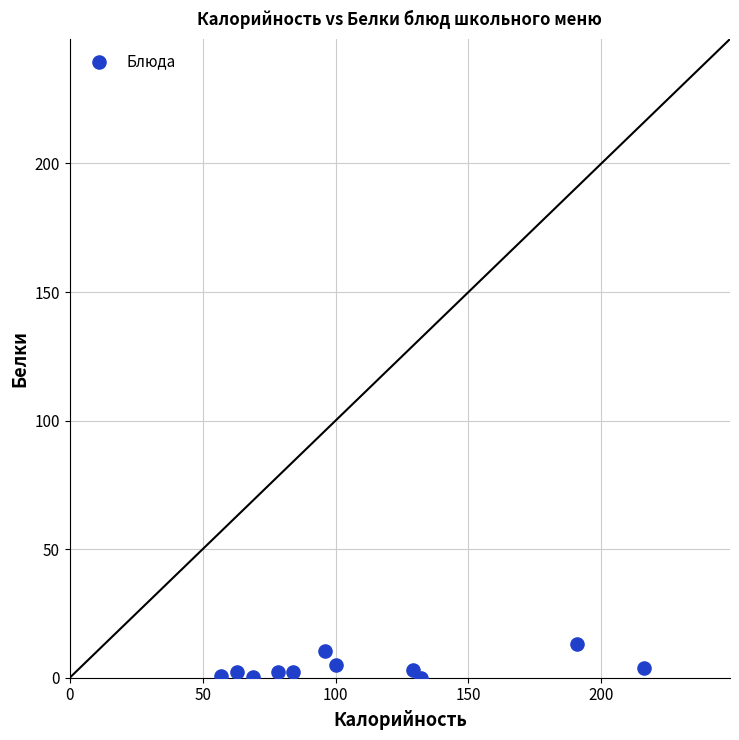

What is the average X value?

110.5